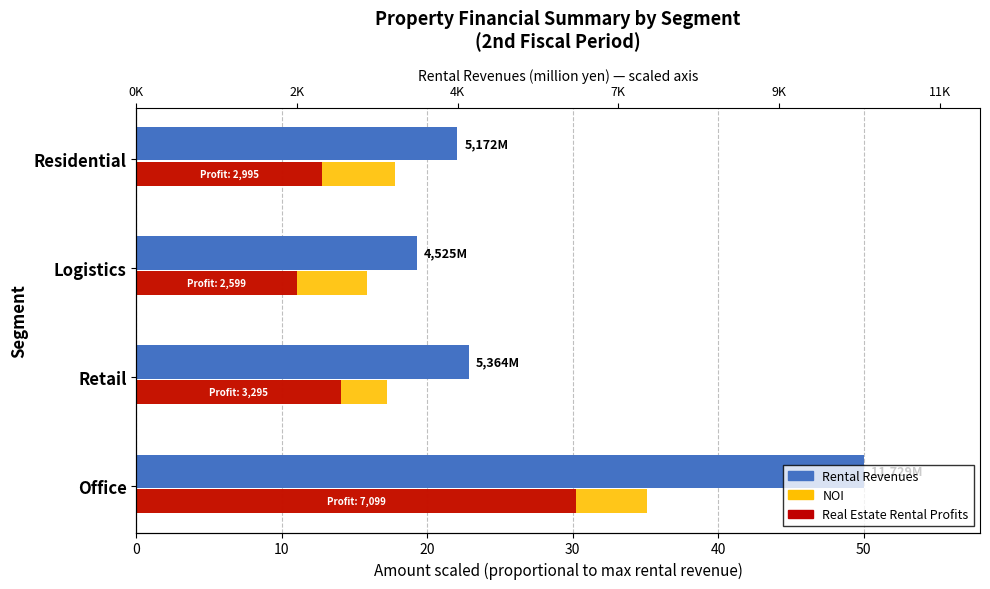

Which series has the widest spread of values?

Rental Revenues